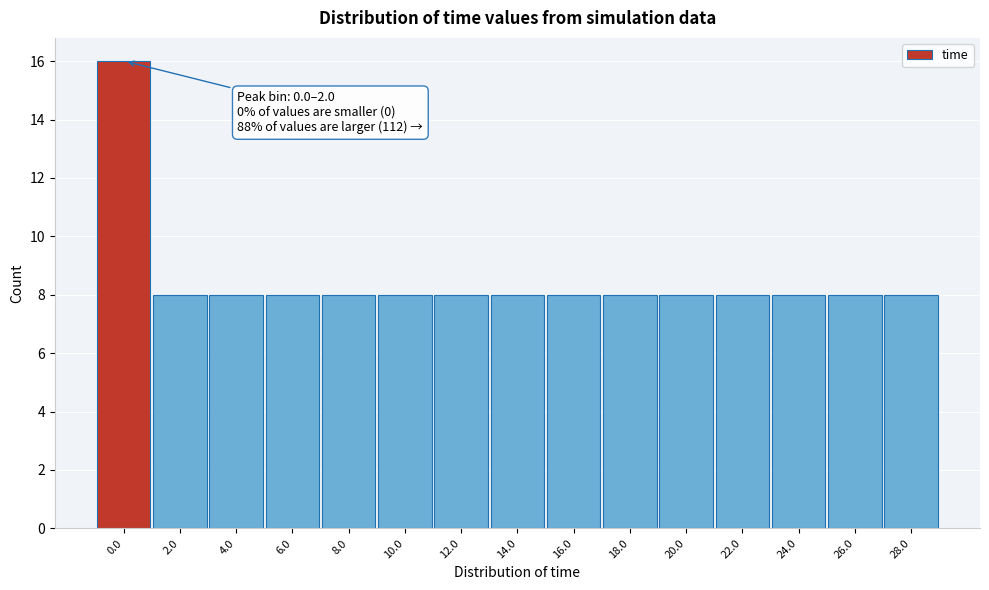

Reading left to right, extract all data points from this chart.

0.0=16	2.0=8	4.0=8	6.0=8	8.0=8	10.0=8	12.0=8	14.0=8	16.0=8	18.0=8	20.0=8	22.0=8	24.0=8	26.0=8	28.0=8